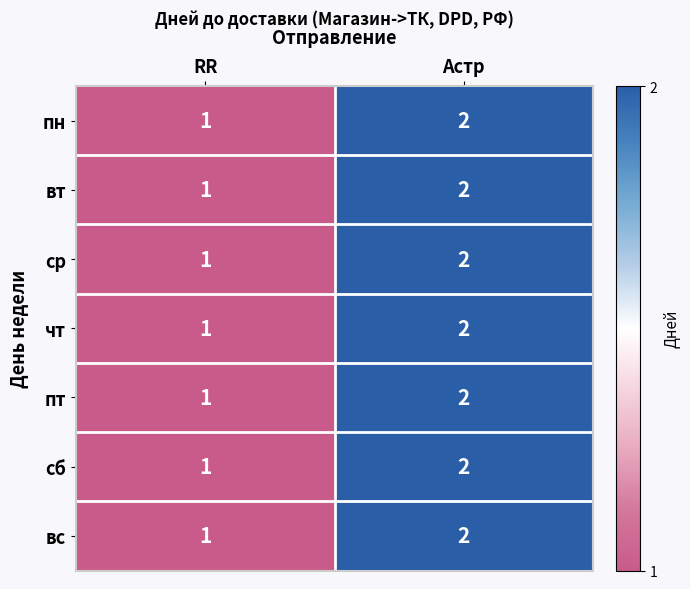

Where is чт nearest to the value 1?

RR